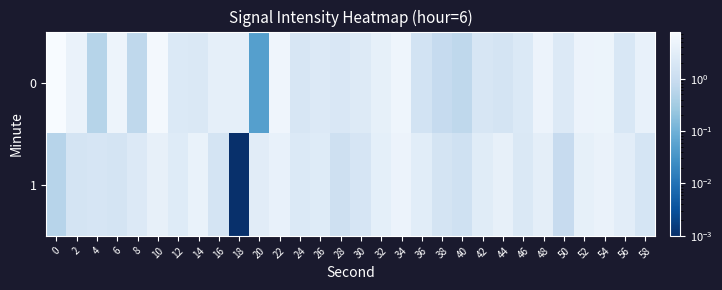

At how many categories does at least one series exceed 4?

11